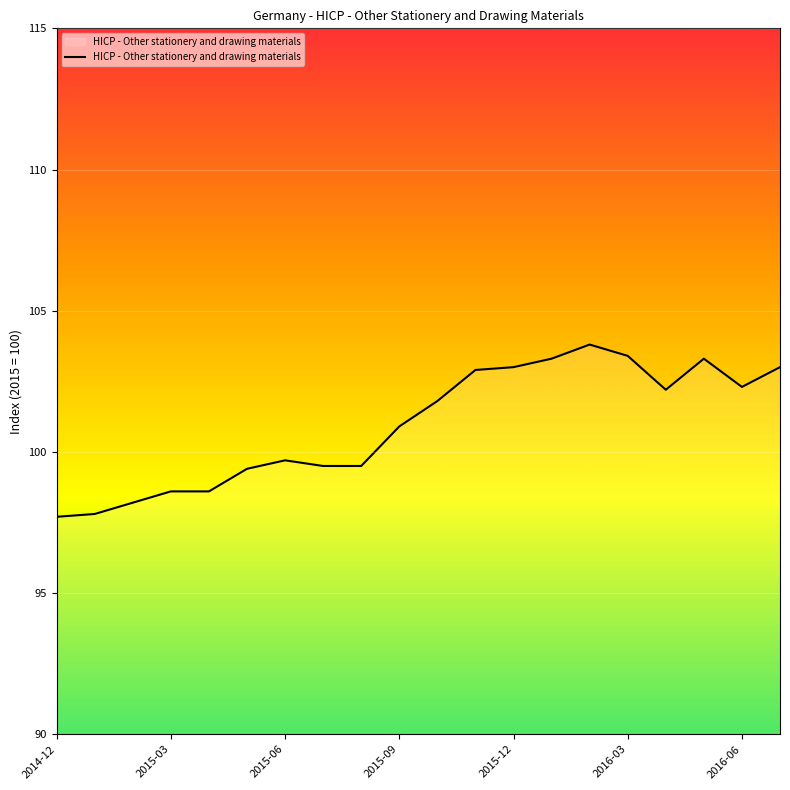

What is the maximum value shown in the chart?

103.8